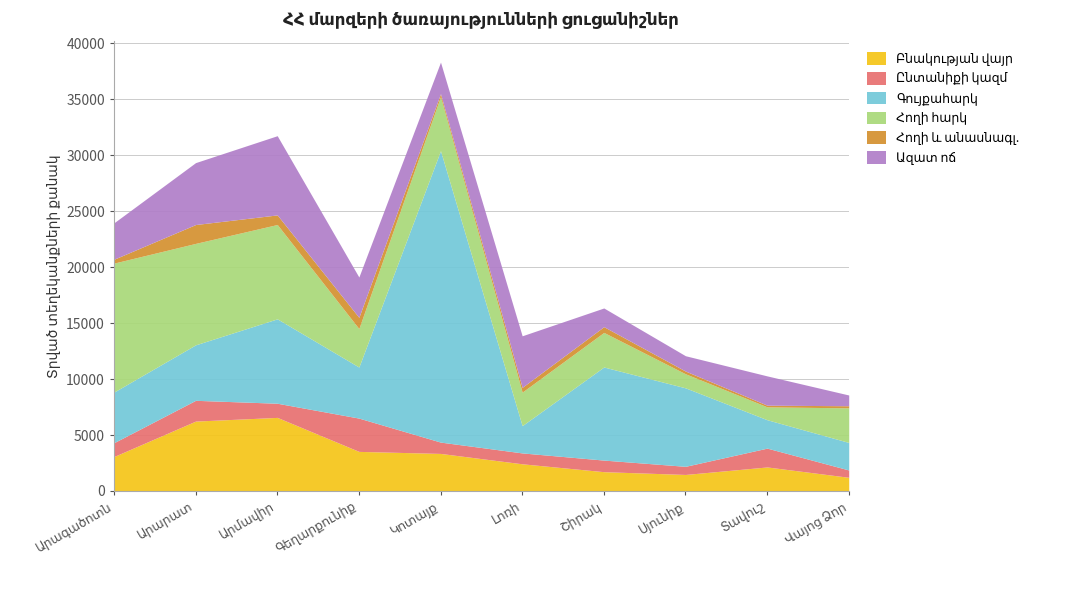

Count the number of categories in the chart.

10